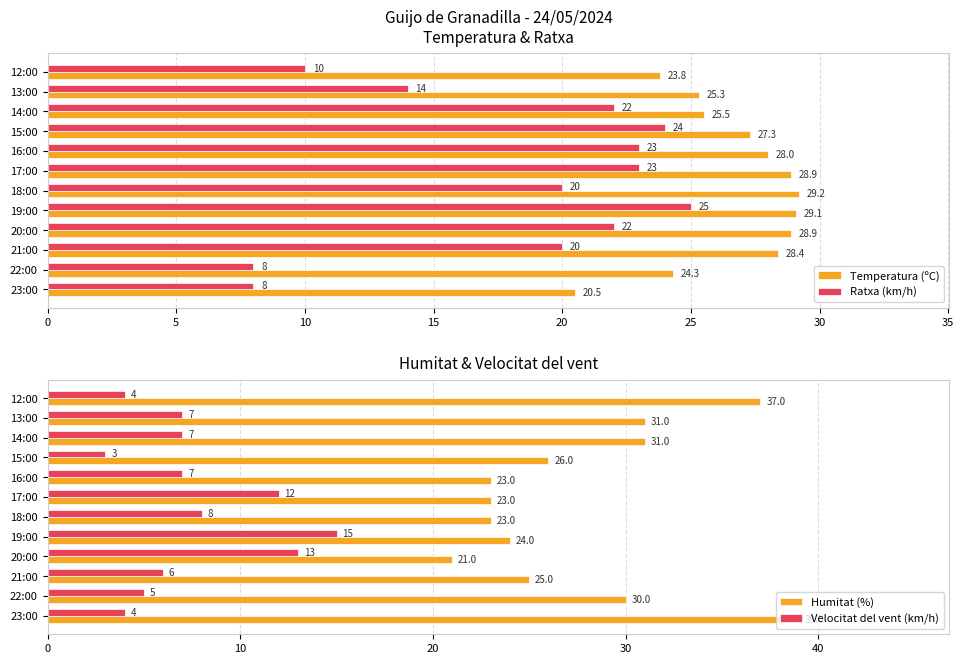

What is the highest value of the Velocitat del vent (km/h) series?

15